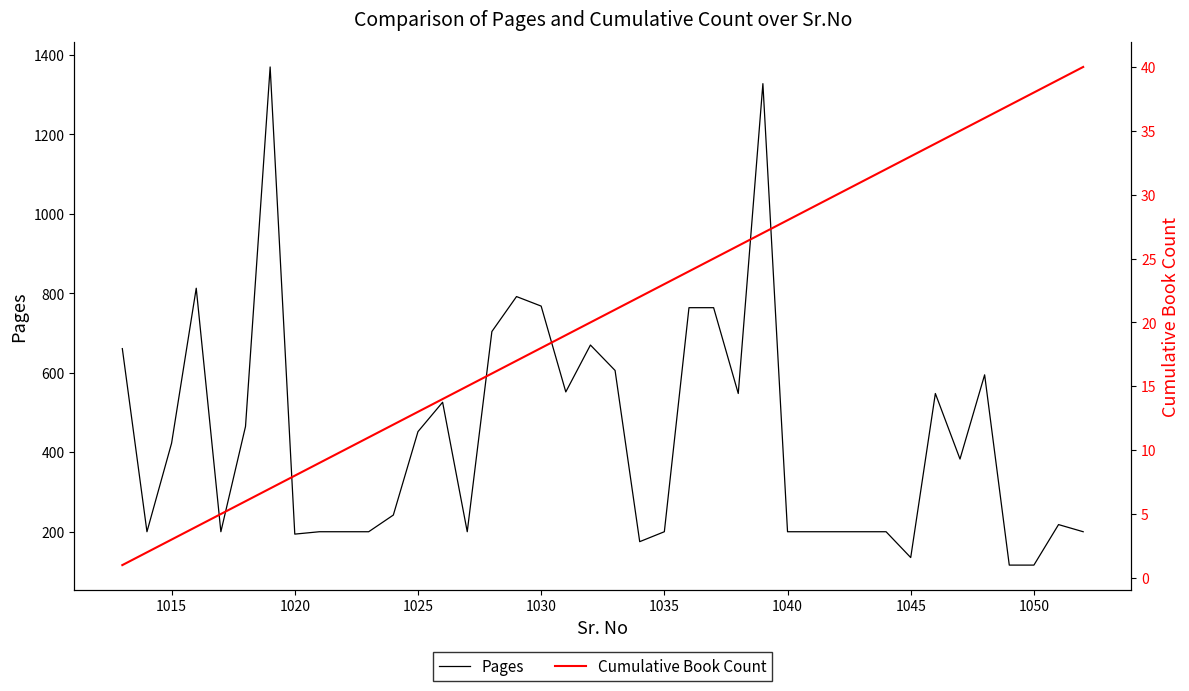

The Pages series shows 36 at 1050. True or false?

False